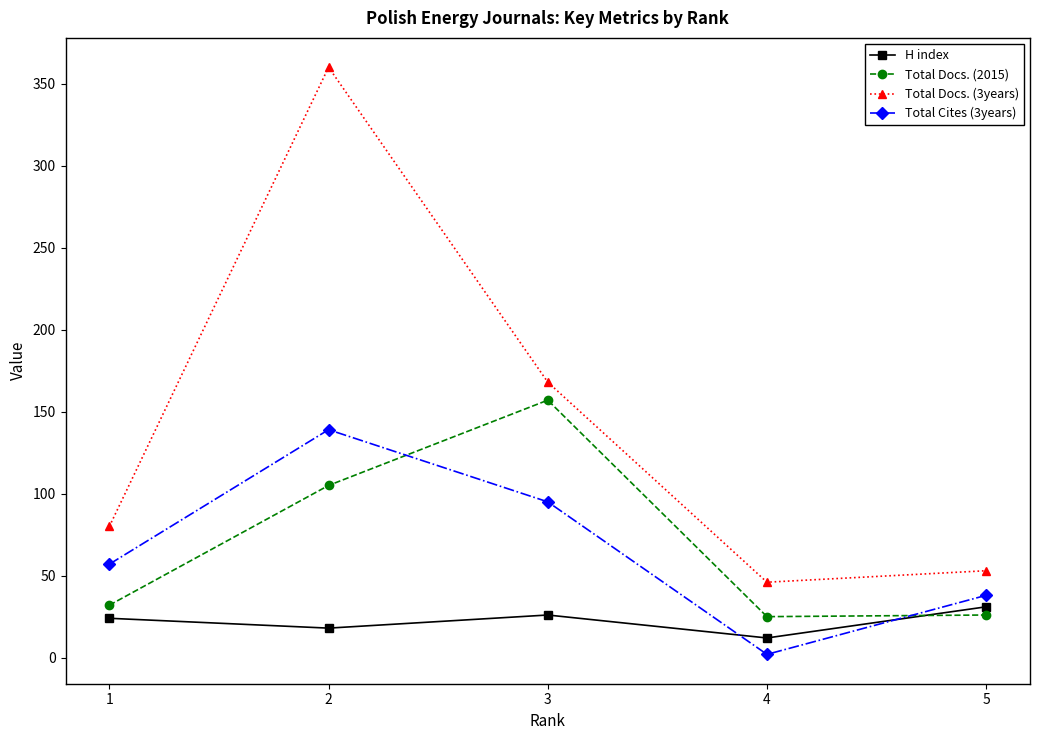

Where do Total Cites (3years) and Total Docs. (2015) first cross each other?

2 and 3